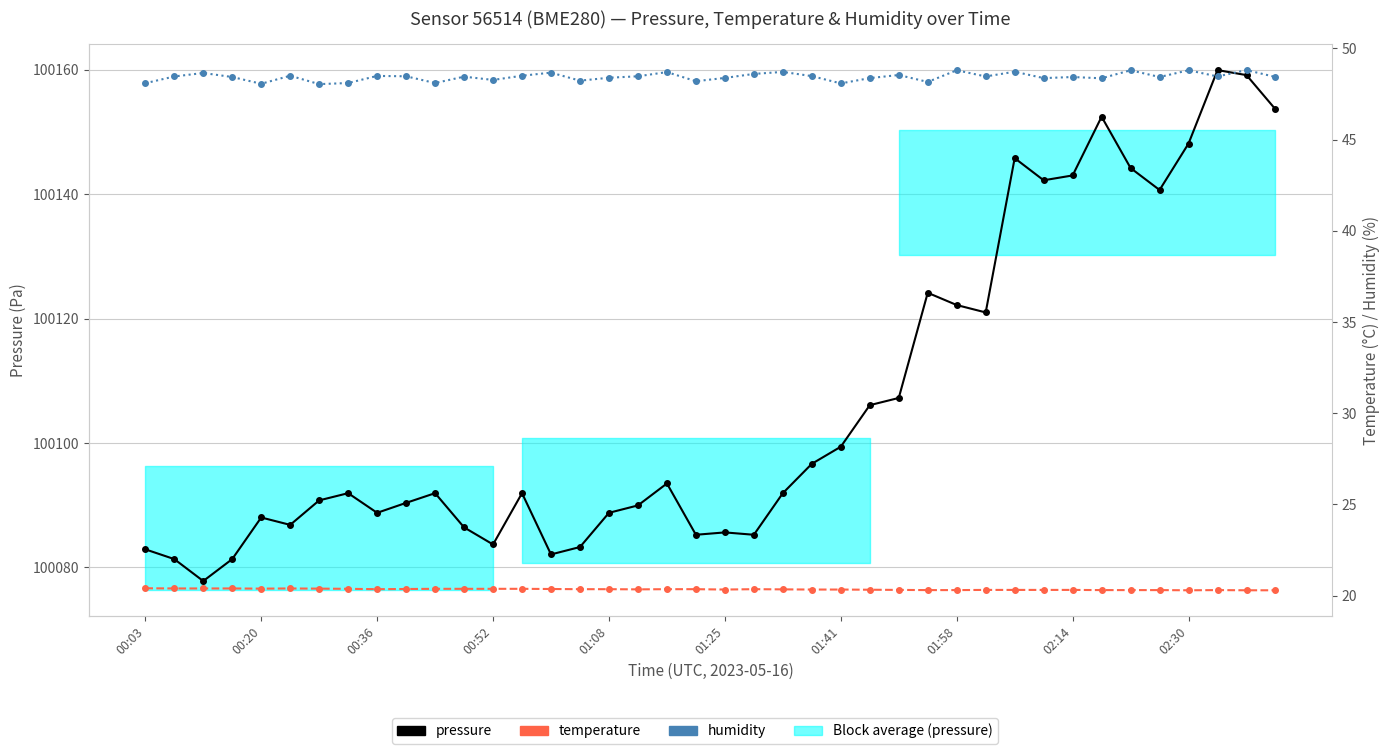

How many interior local valleys does the temperature series have?

5